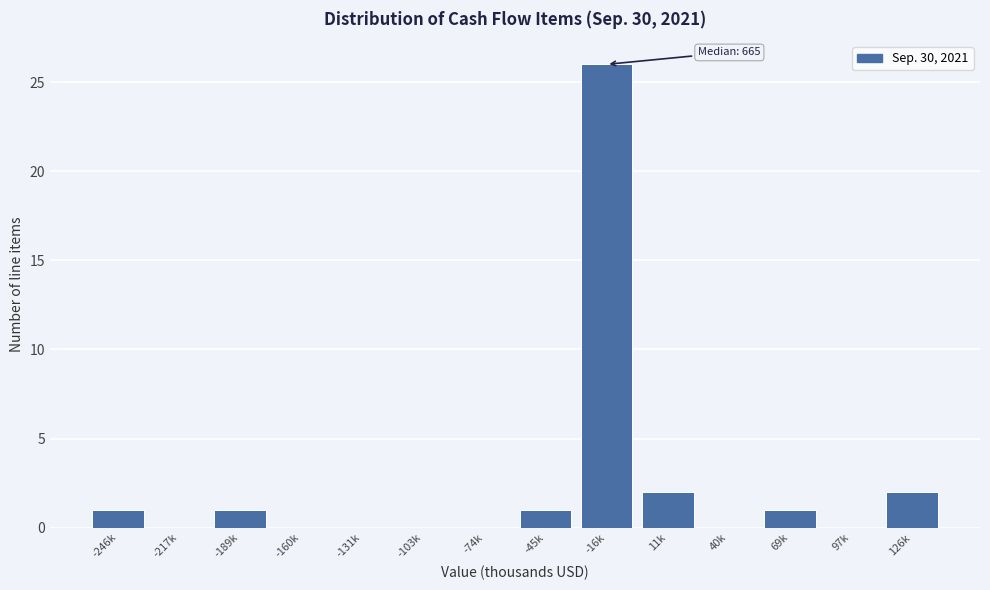

Reading left to right, what are all the values shown in this chart?

-246k=1	-217k=0	-189k=1	-160k=0	-131k=0	-103k=0	-74k=0	-45k=1	-16k=26	11k=2	40k=0	69k=1	97k=0	126k=2